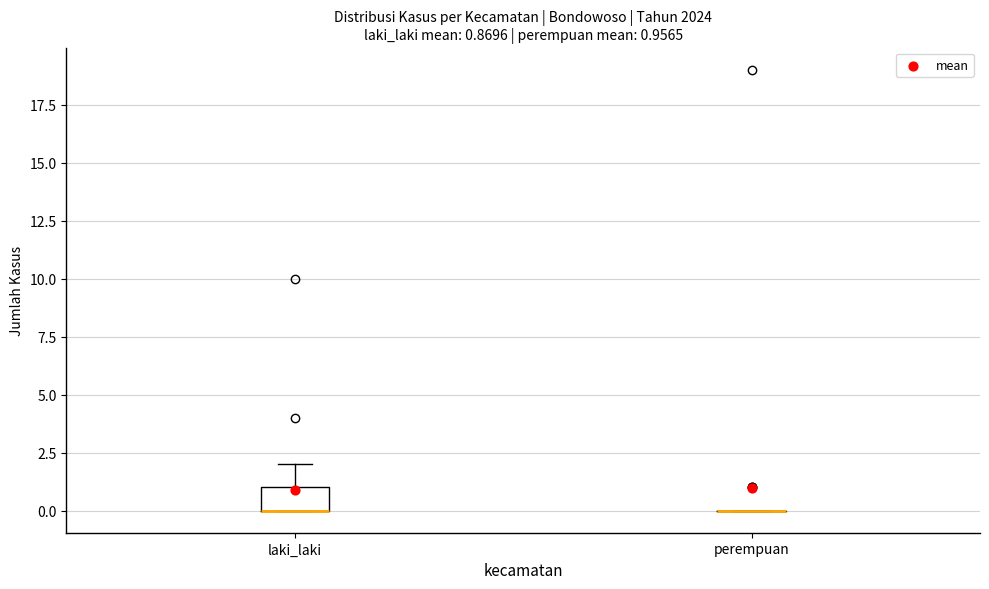

Comparing the boxes themselves (not the whiskers), which one is the tallest?

laki_laki